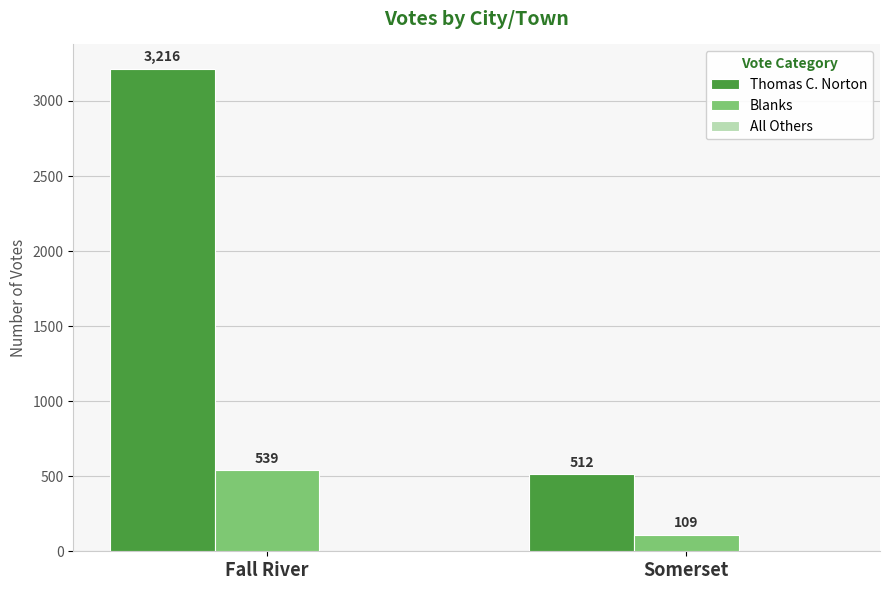

Which series has the largest total across all categories?

Thomas C. Norton